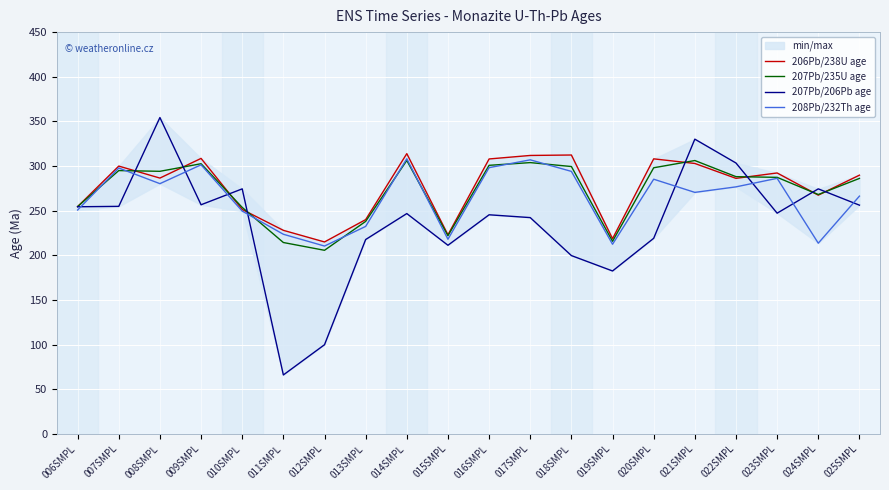

What is the difference between the 206Pb/238U age values at 017SMPL and 018SMPL?

0.5